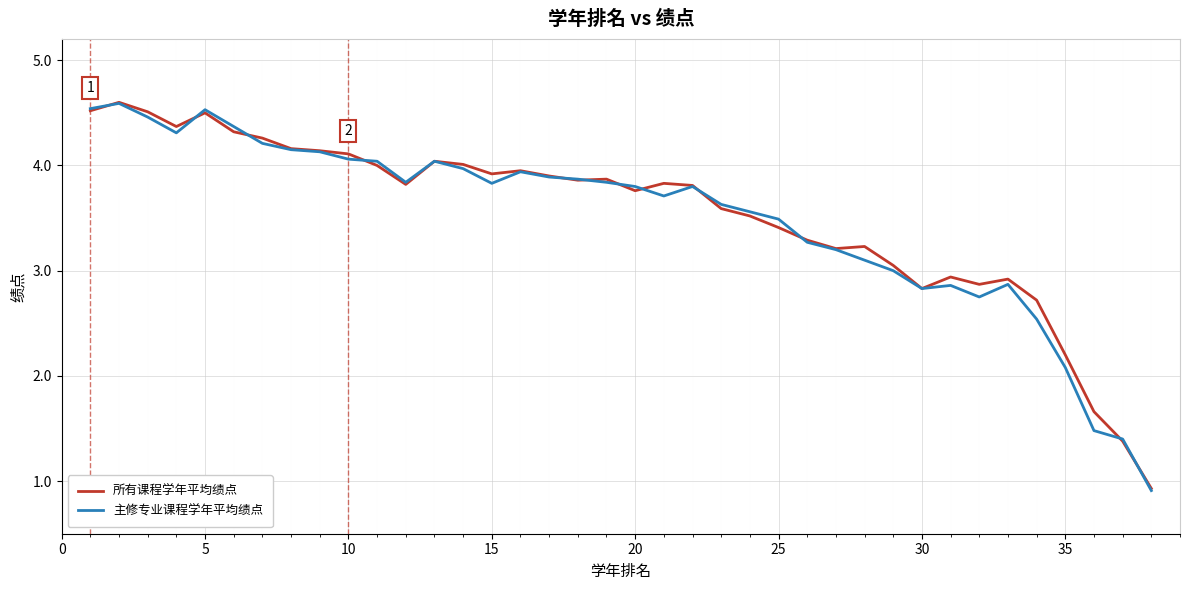

What is the lowest value of the 所有课程学年平均绩点 series?

0.9